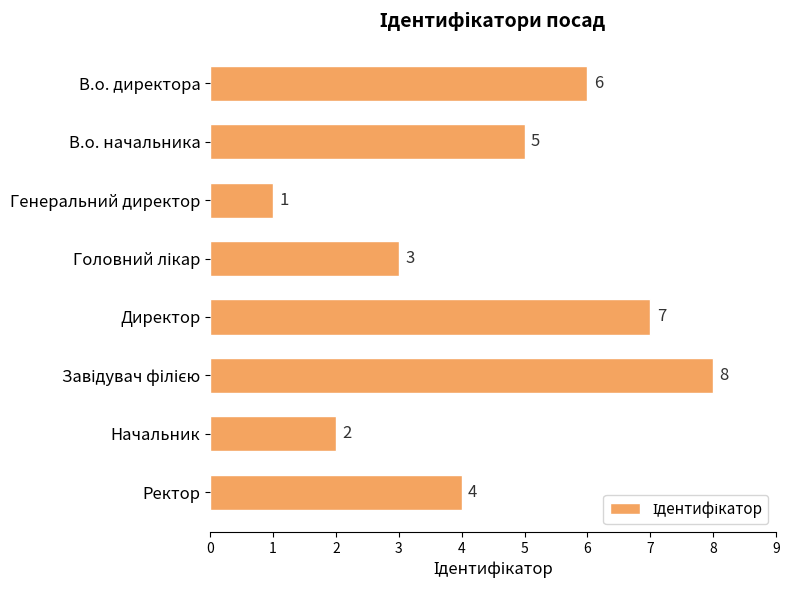

What is the difference between the maximum and second lowest values?

6